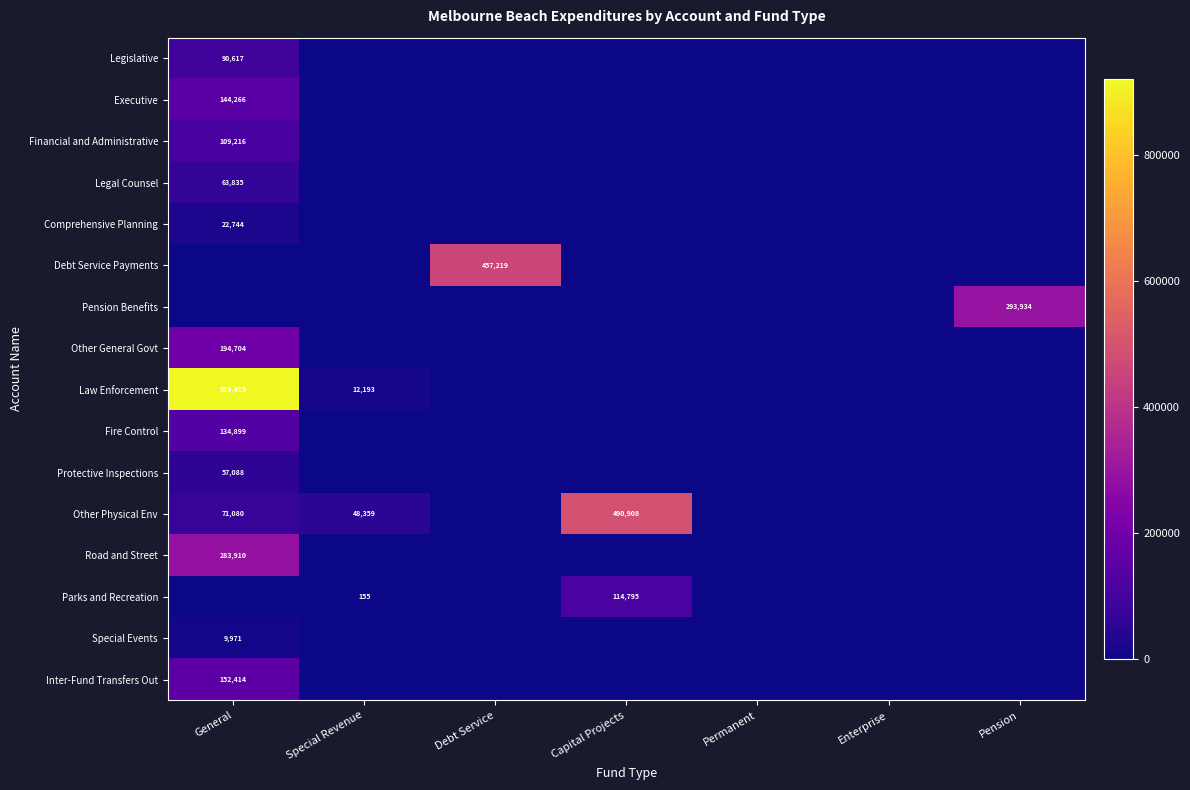

What is the difference between the Other Physical Env values at General and Capital Projects?

419828